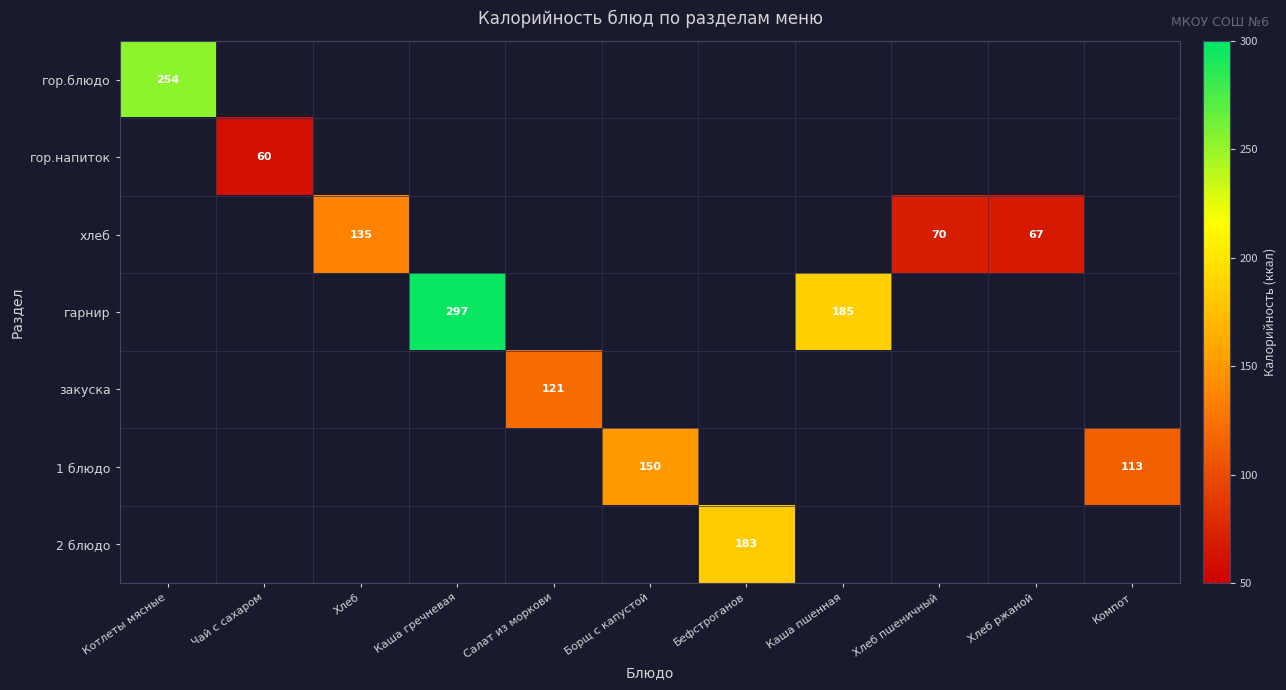

Is the value of 1 блюдо at Борщ с капустой greater than the value of гор.блюдо at Котлеты мясные?

No